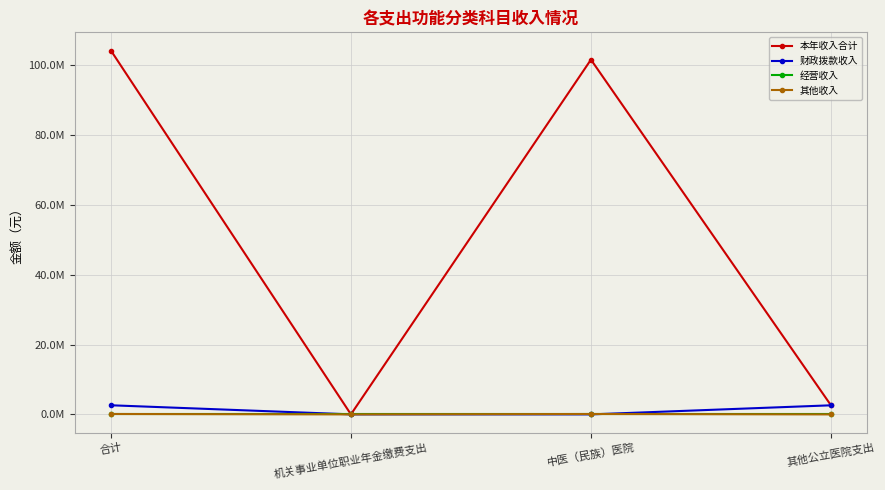

What are all the series names shown in the legend?

本年收入合计, 财政拨款收入, 经营收入, 其他收入